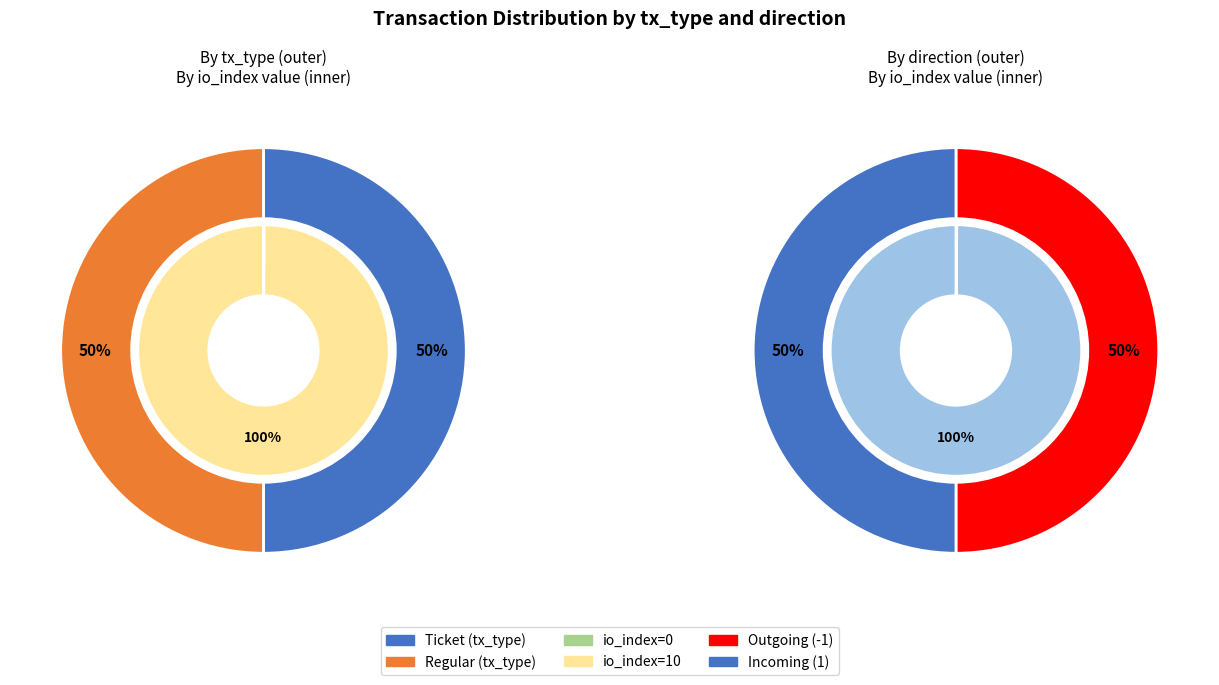

How many segments does this pie chart have?

2